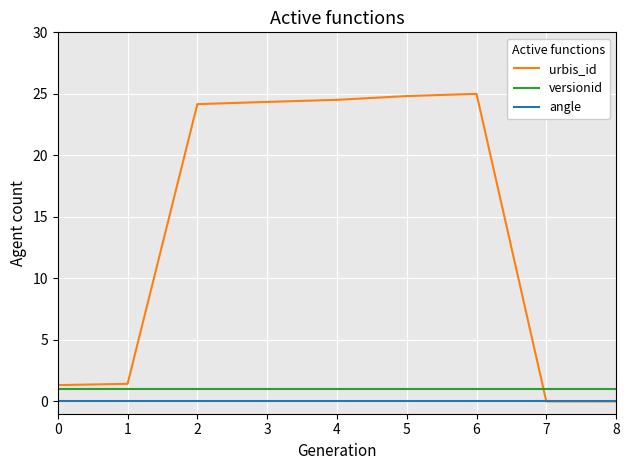

Count the number of data series in this chart.

3